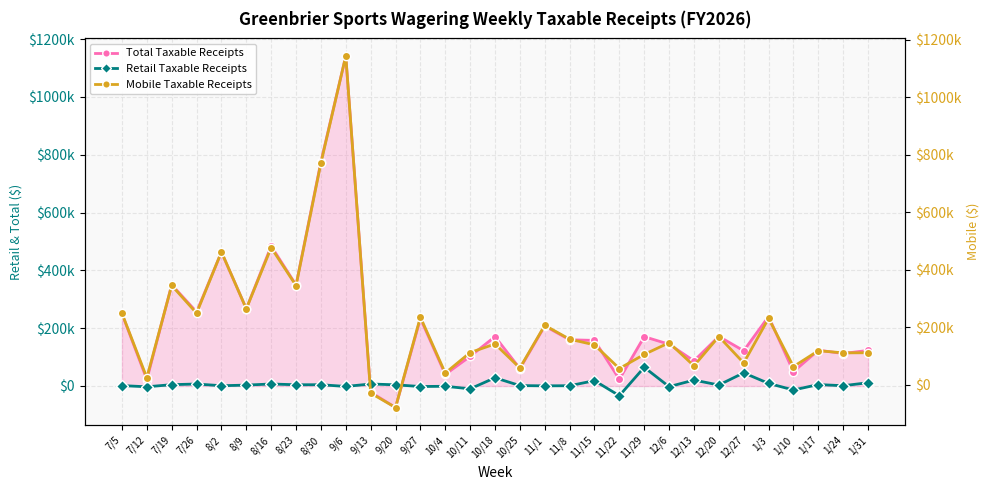

After their last crossing, which series has the higher values: Mobile Taxable Receipts or Retail Taxable Receipts?

Mobile Taxable Receipts